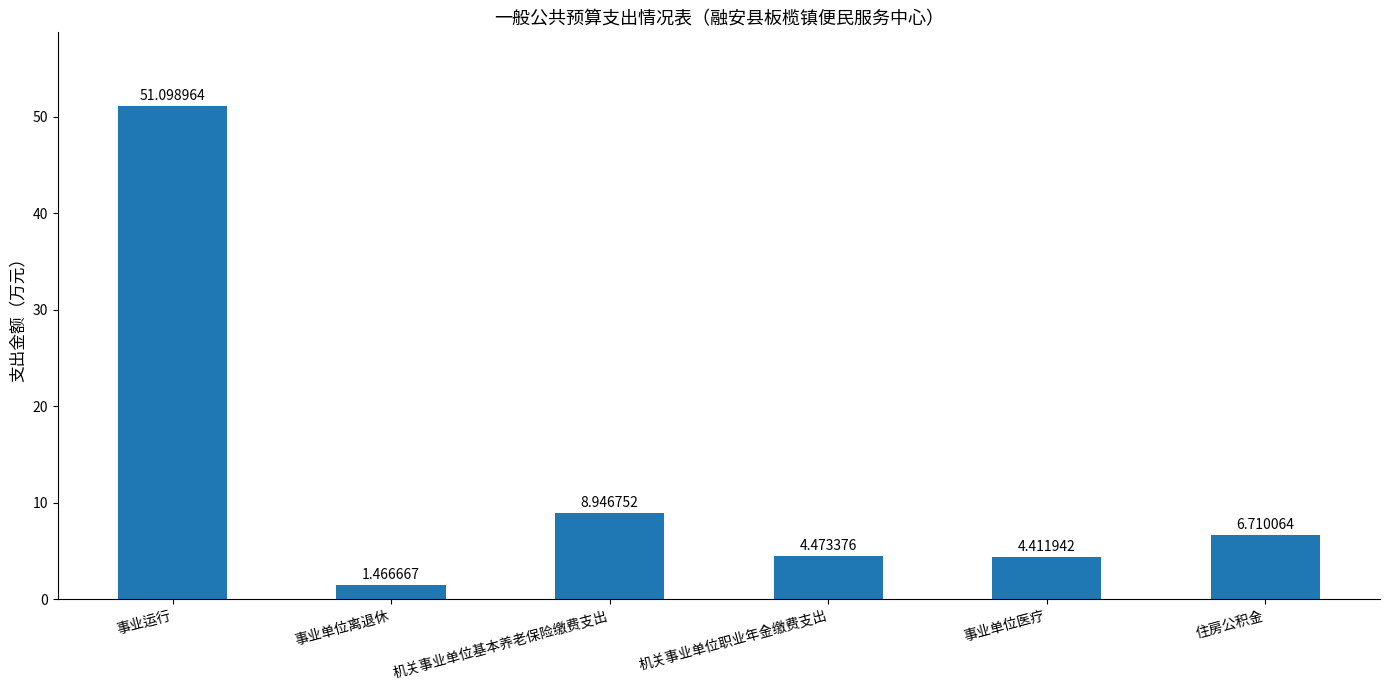

What is the average value?

12.9